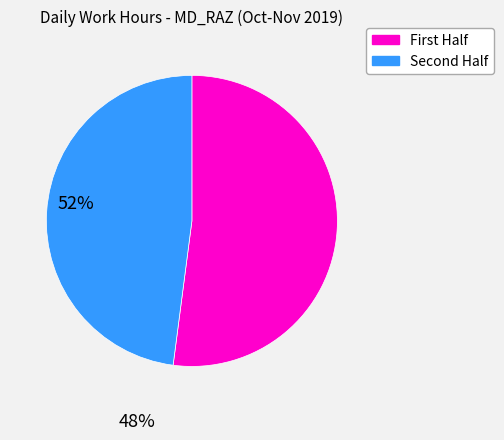

How many slices are in this pie chart?

2